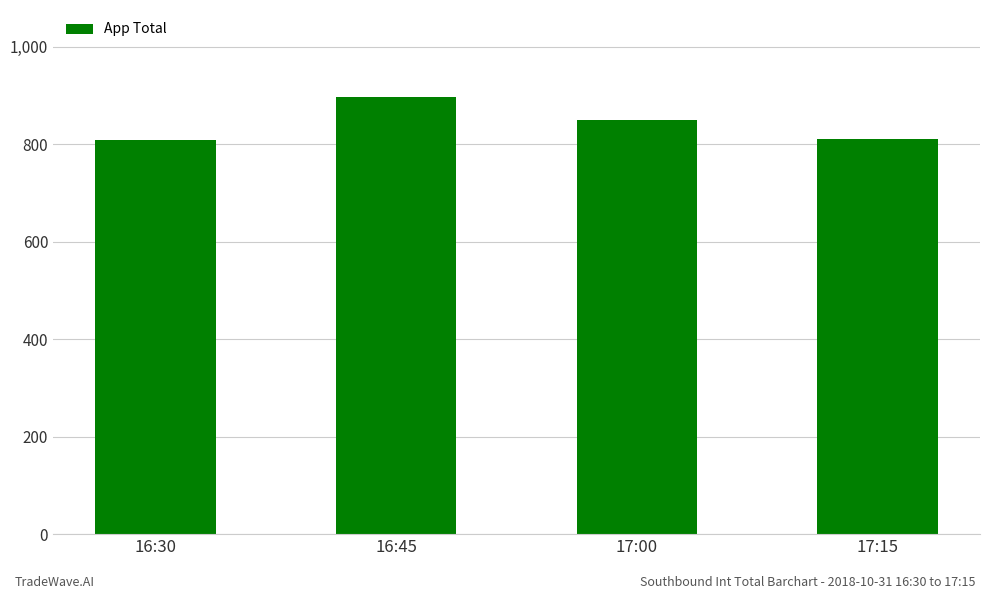

At which label does the data first exceed 850?

16:45